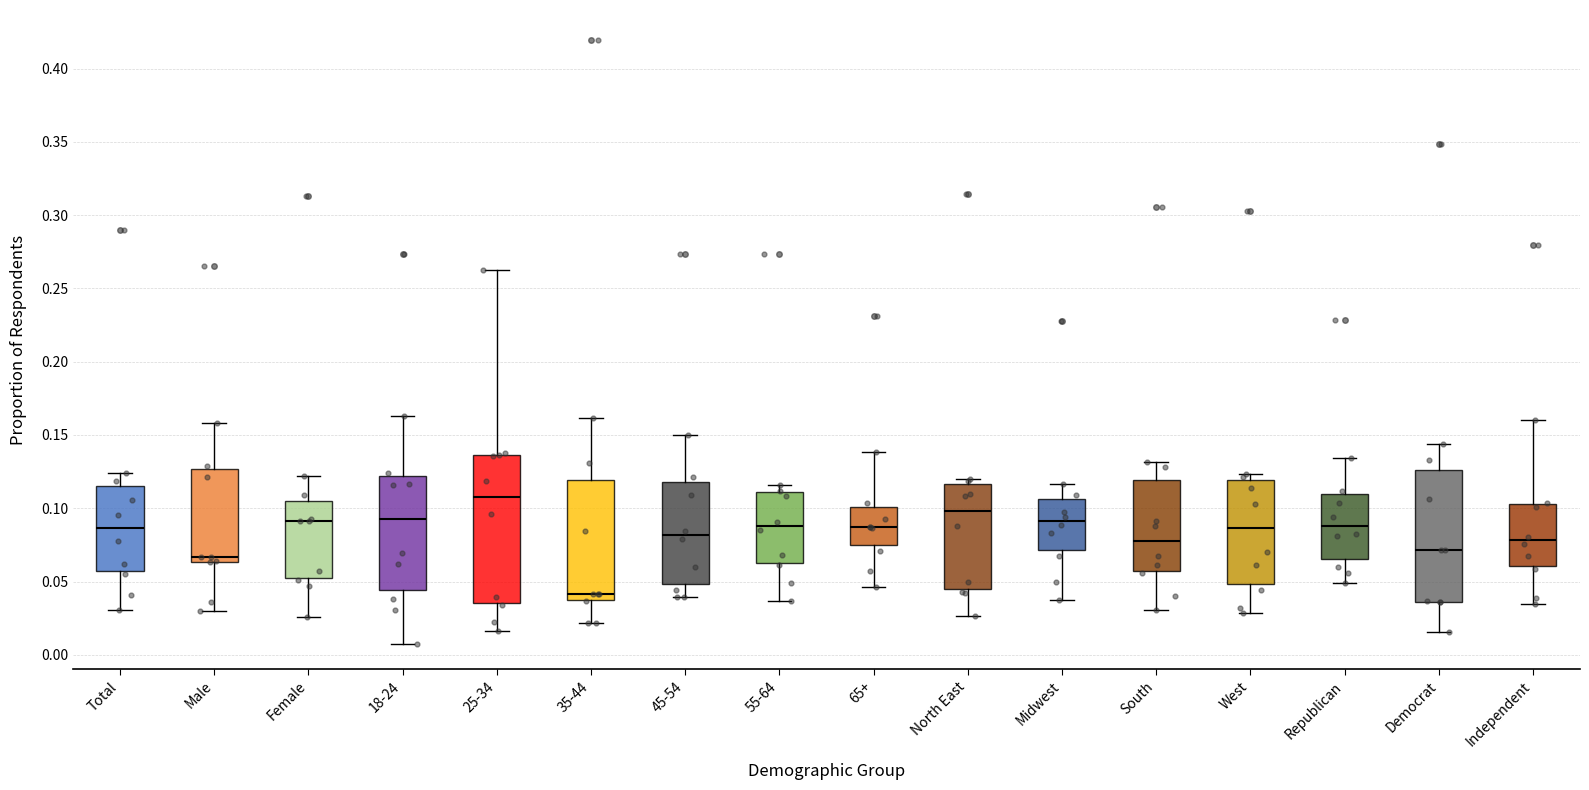

Which box's median line is the lowest?

35-44